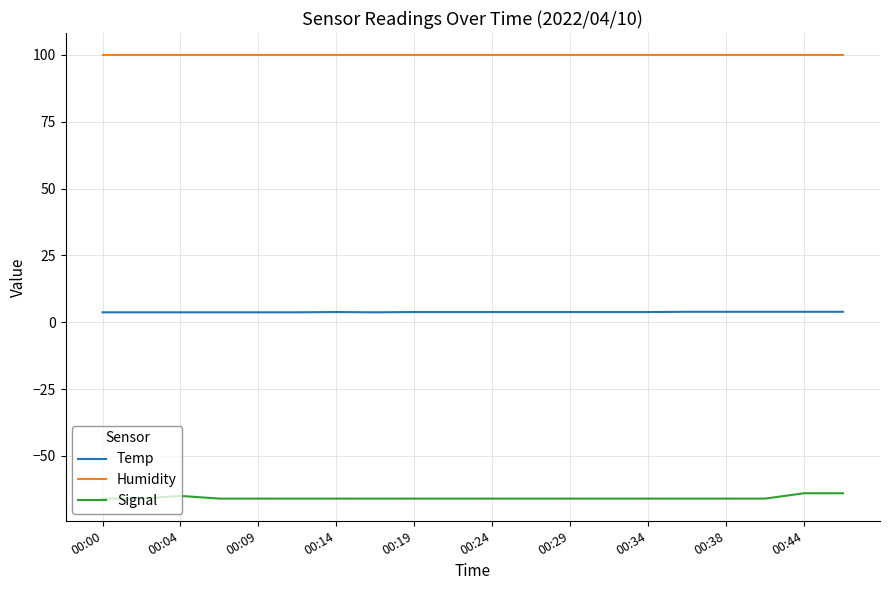

How many lines are shown in the chart?

3